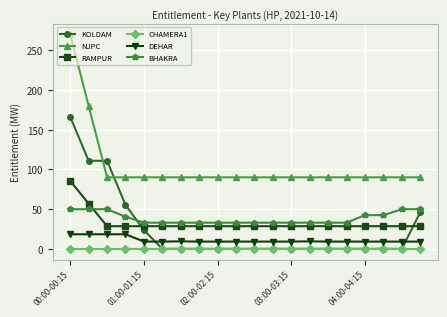

Which series has the largest total across all categories?

NJPC